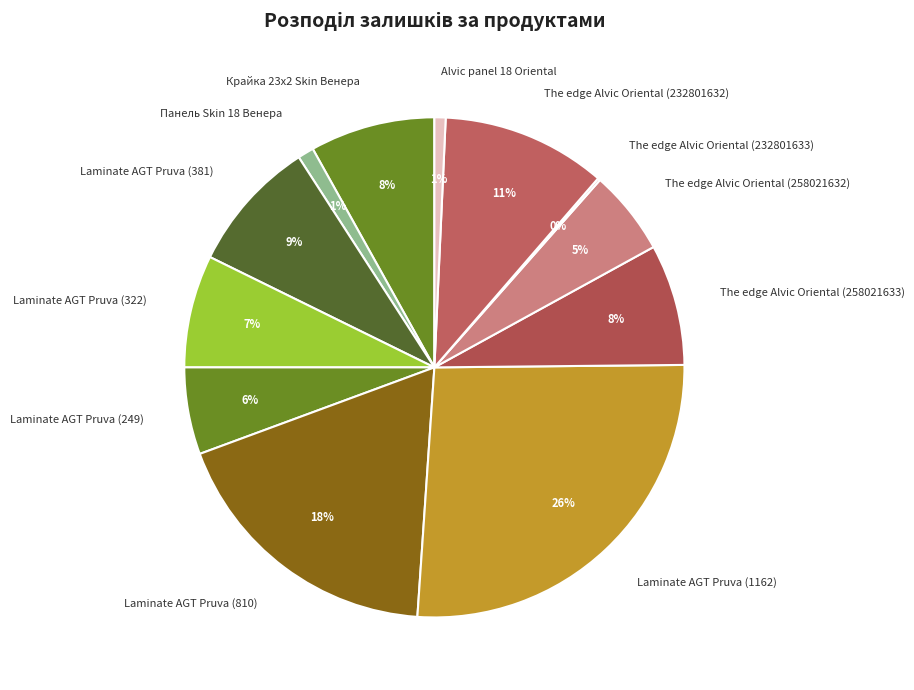

Is it true that Laminate AGT Pruva (249) is 6% of the pie?

True